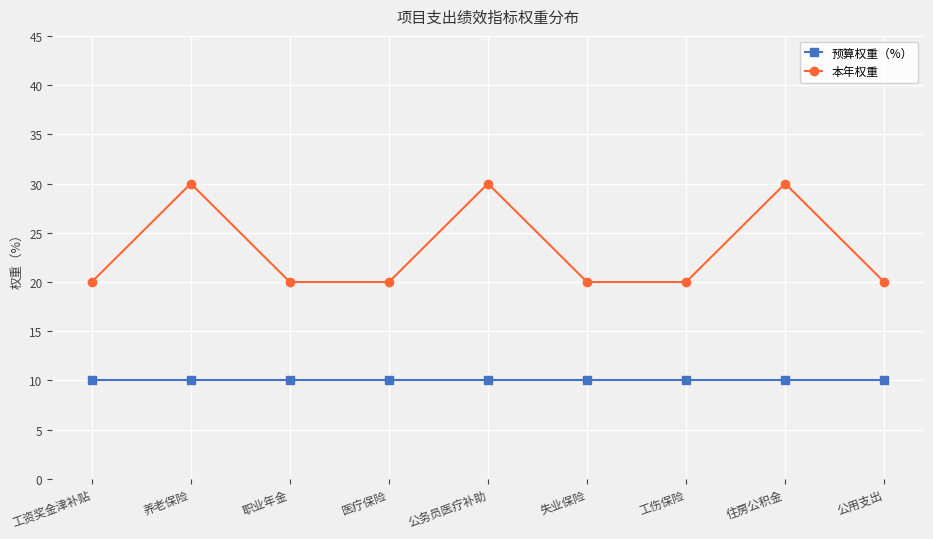

Read the 本年权重 value at 公用支出.

20